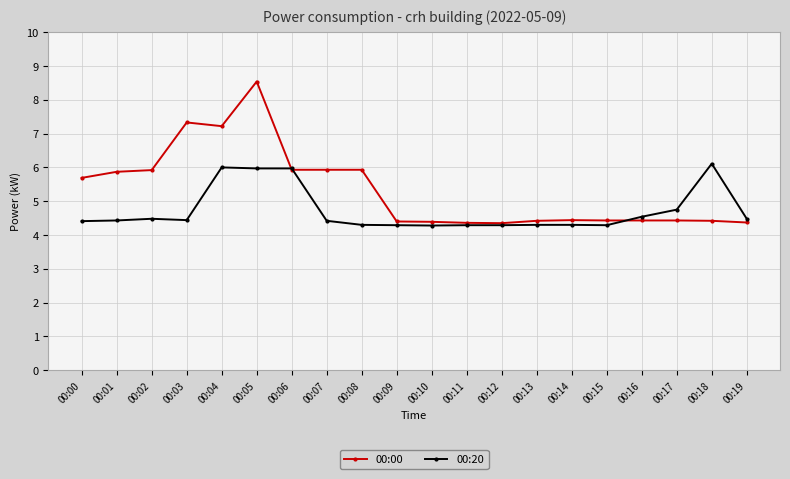

What is the value of the 00:20 point at the 12th from the left?

4.3